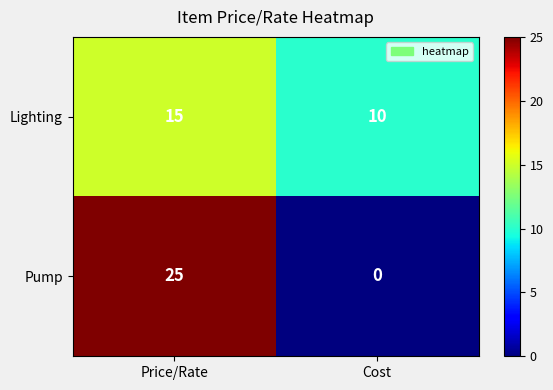

Which label corresponds to the smallest value in the chart?

Cost